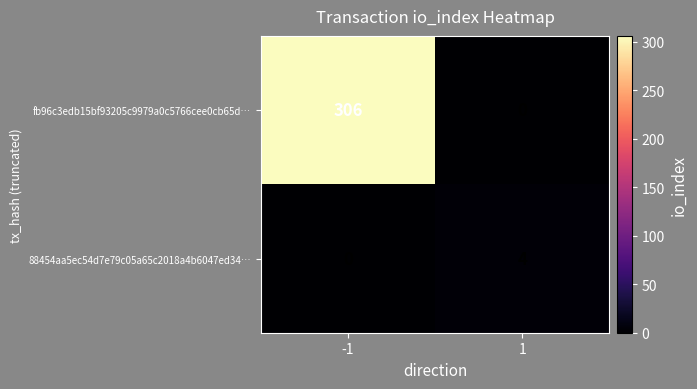

What is the total value across all series at 1?

4